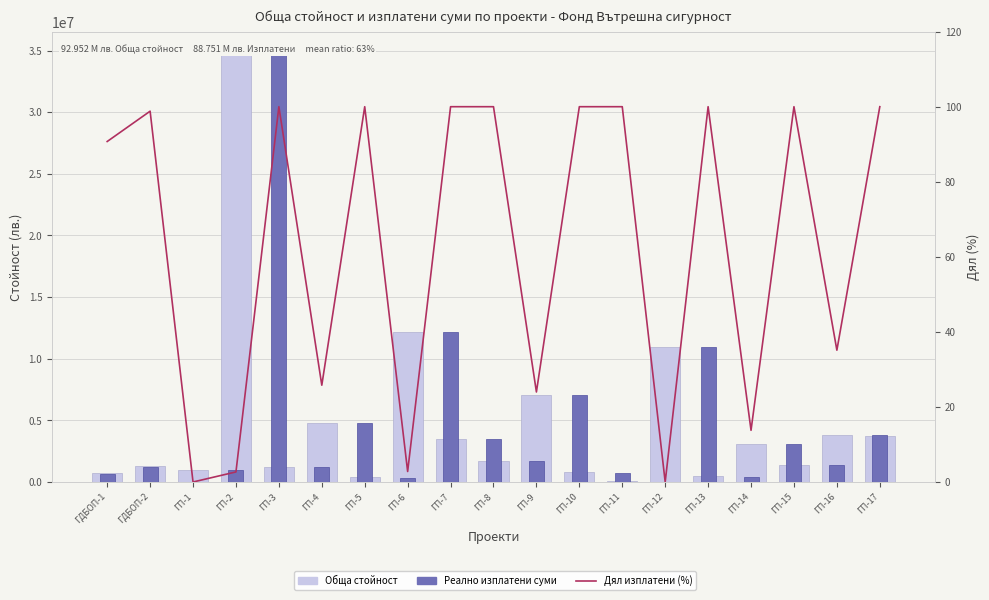

The Реално изплатени суми series shows 1532252.1 at ГП-5. True or false?

False